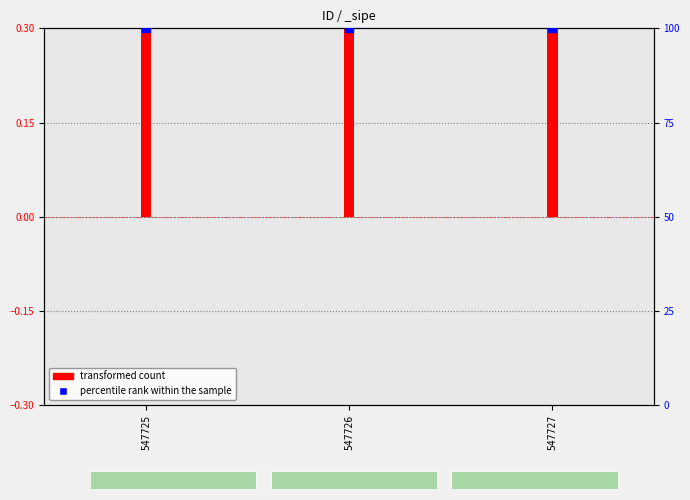

Which series has the widest spread of Y values?

transformed count